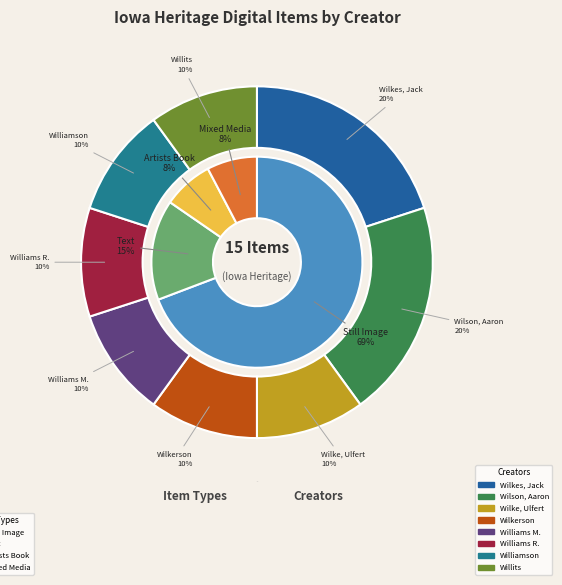

To the nearest percent, what portion does Williams, Rachel Marie-Crane represent?

7%